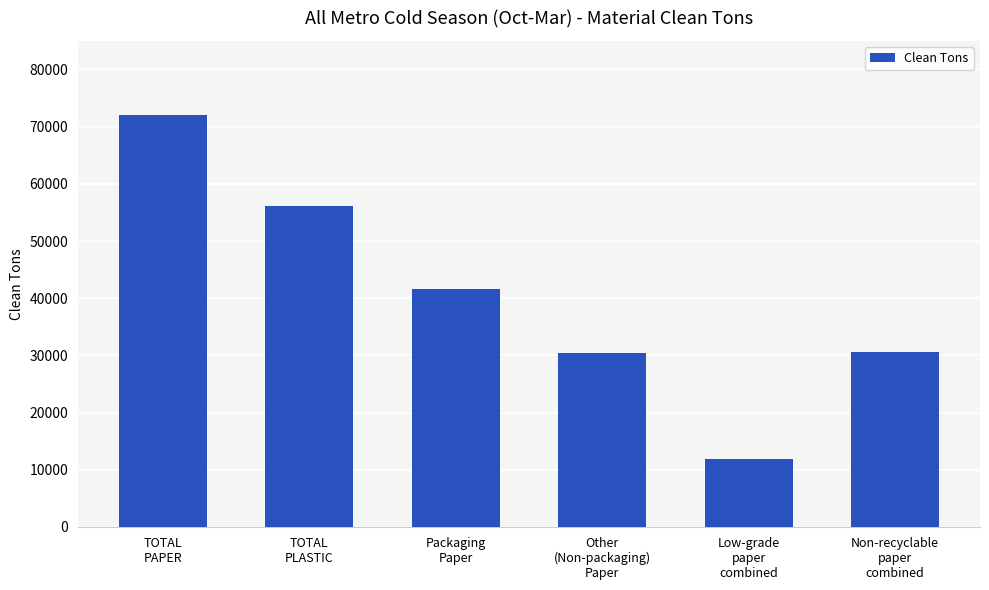

Between Packaging
Paper and Low-grade
paper
combined, which is larger?

Packaging
Paper